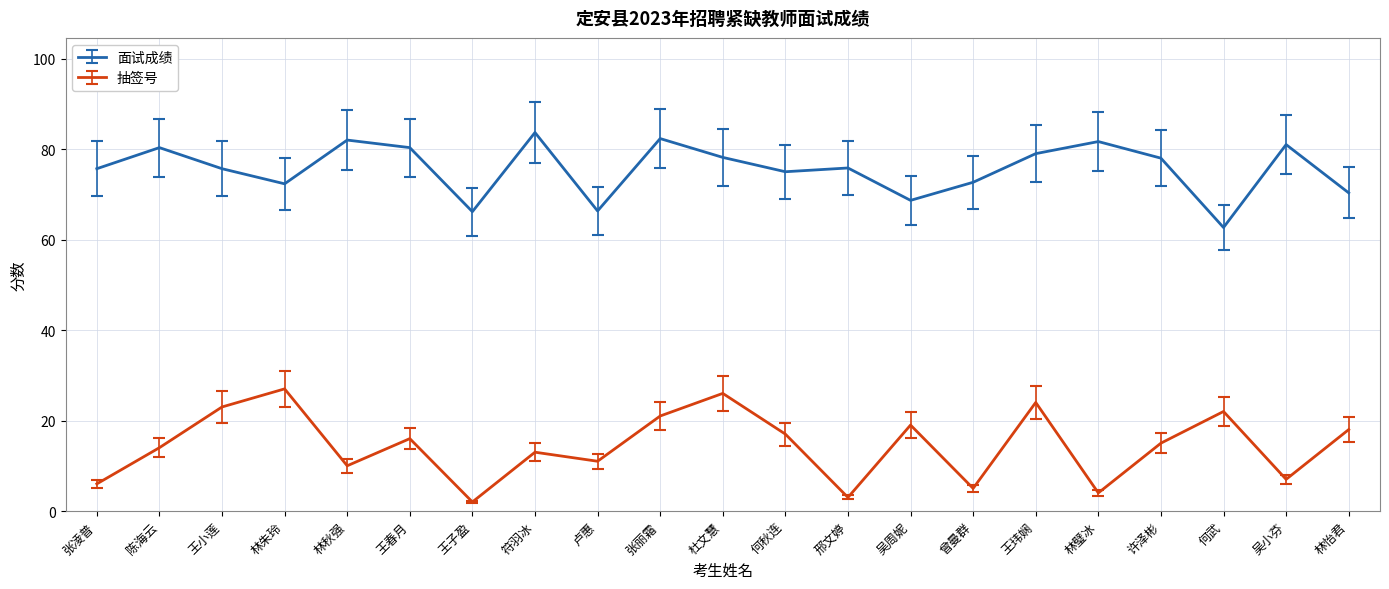

How many categories are shown in the chart?

21